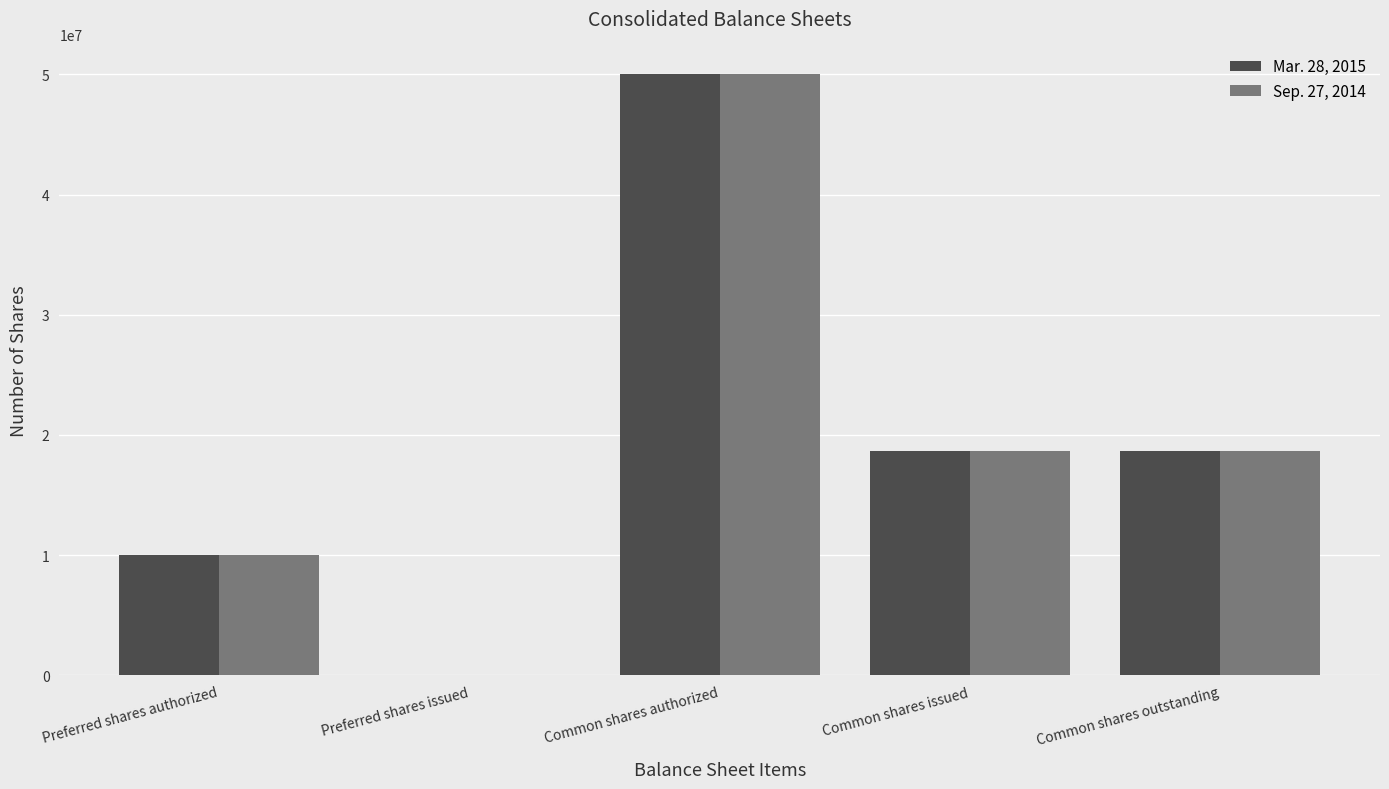

What value does the Mar. 28, 2015 series have at Preferred shares authorized?

10000000